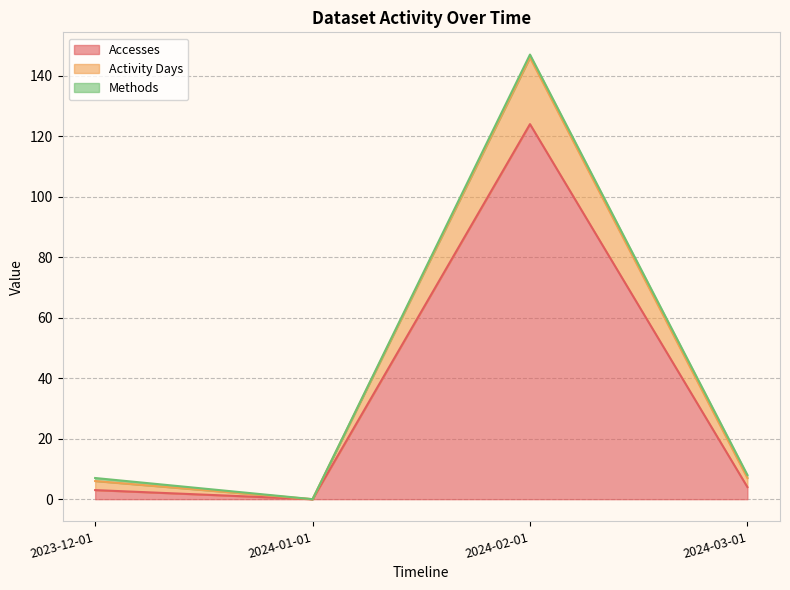

How many positive values does the Accesses series have?

3